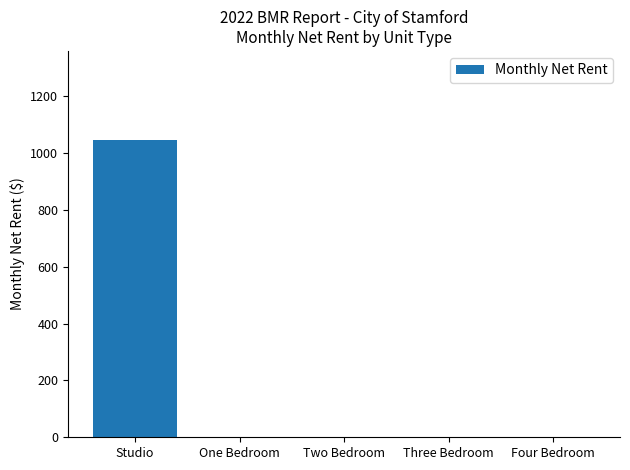

What is the greatest value displayed?

1045